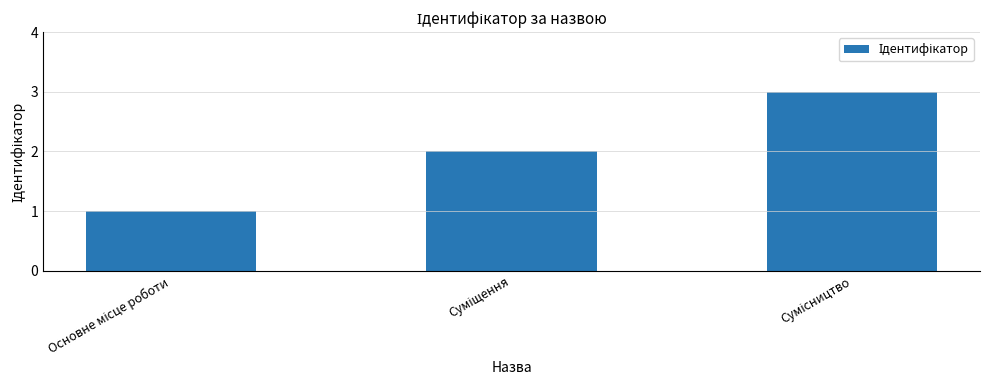

What is the maximum value shown in the chart?

3